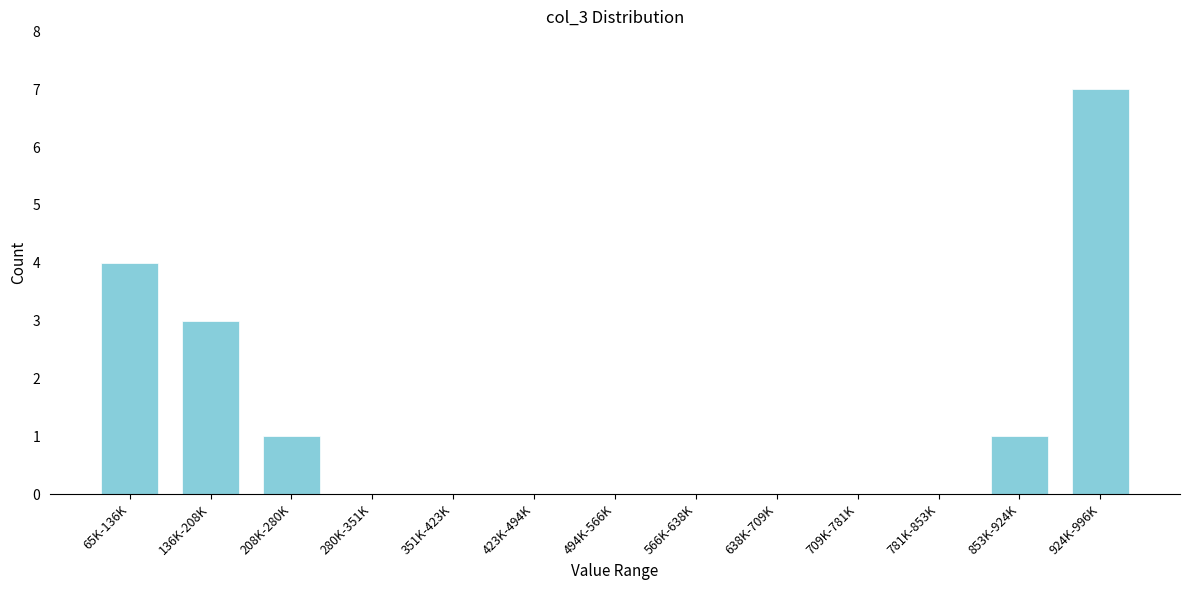

Reading right to left, what are all the values shown in this chart?

924K-996K=7	853K-924K=1	781K-853K=0	709K-781K=0	638K-709K=0	566K-638K=0	494K-566K=0	423K-494K=0	351K-423K=0	280K-351K=0	208K-280K=1	136K-208K=3	65K-136K=4